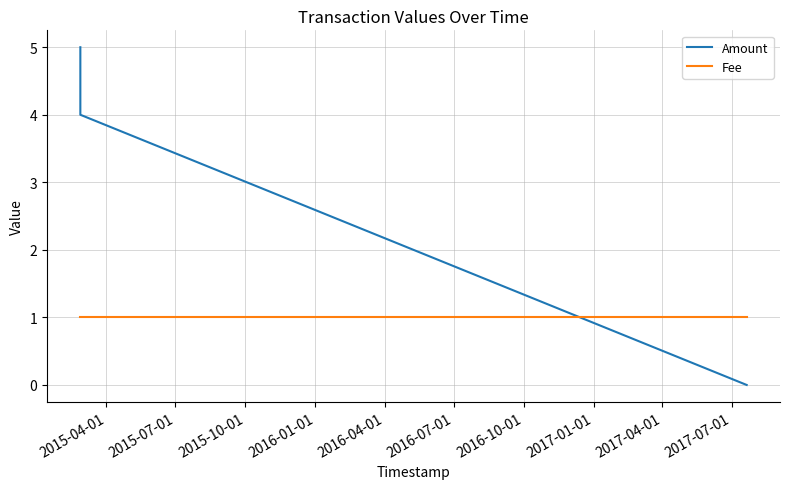

What is the maximum value for Amount?

5